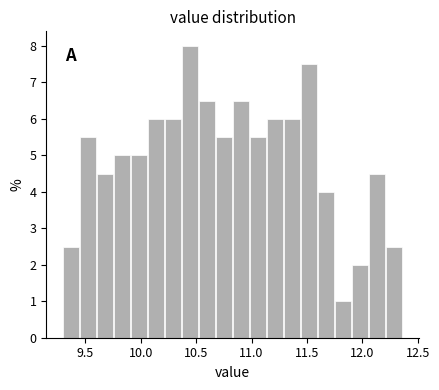

Around what value on the x-axis is the tallest bar? Give the approximate position of its centre, as read against the axis.

10.45